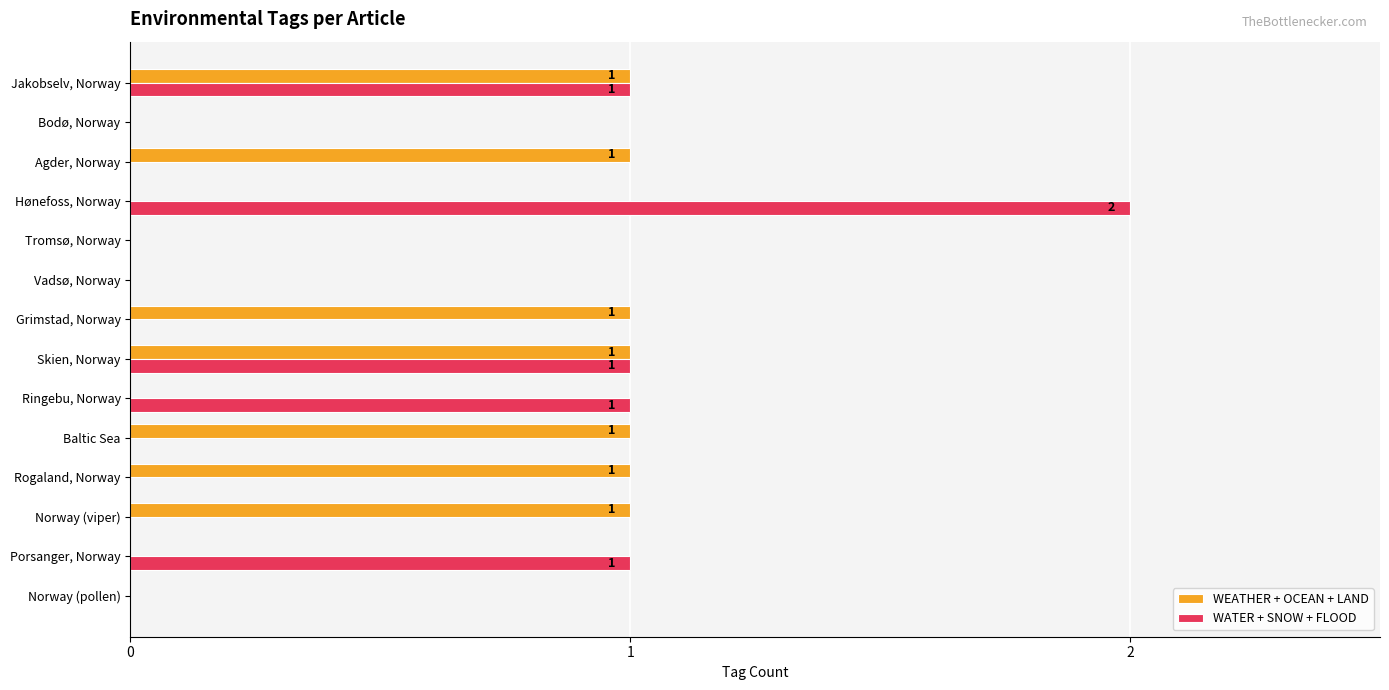

True or false: WEATHER + OCEAN + LAND has a value of 1 at Grimstad, Norway.

True